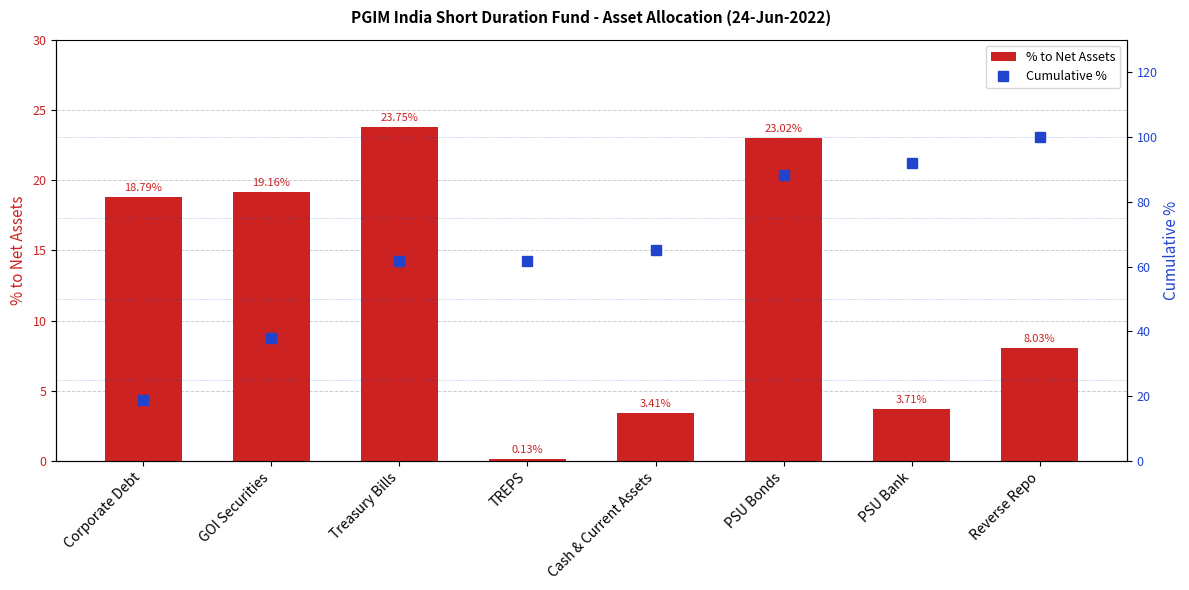

At which label does % to Net Assets reach its peak?

Treasury Bills